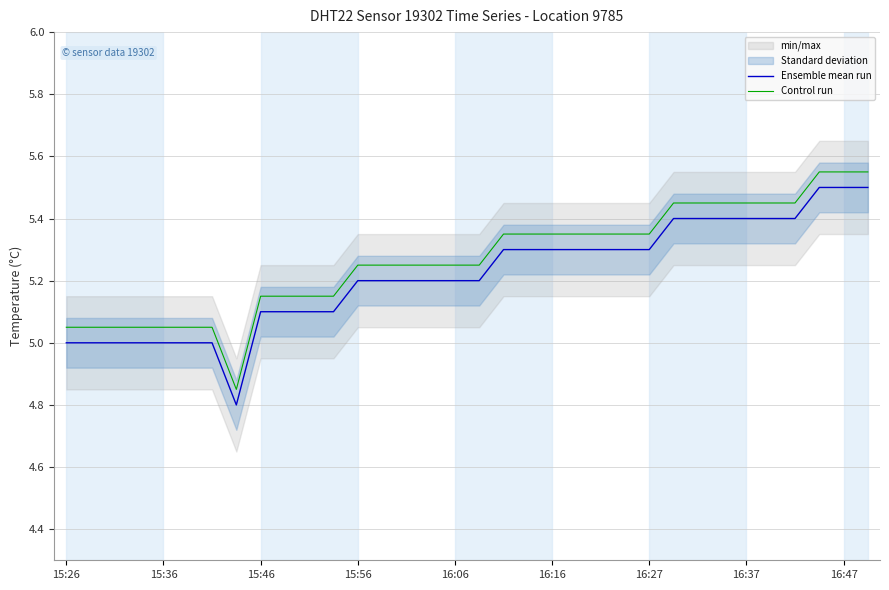

How many Ensemble mean run values are between 5 and 6?

33